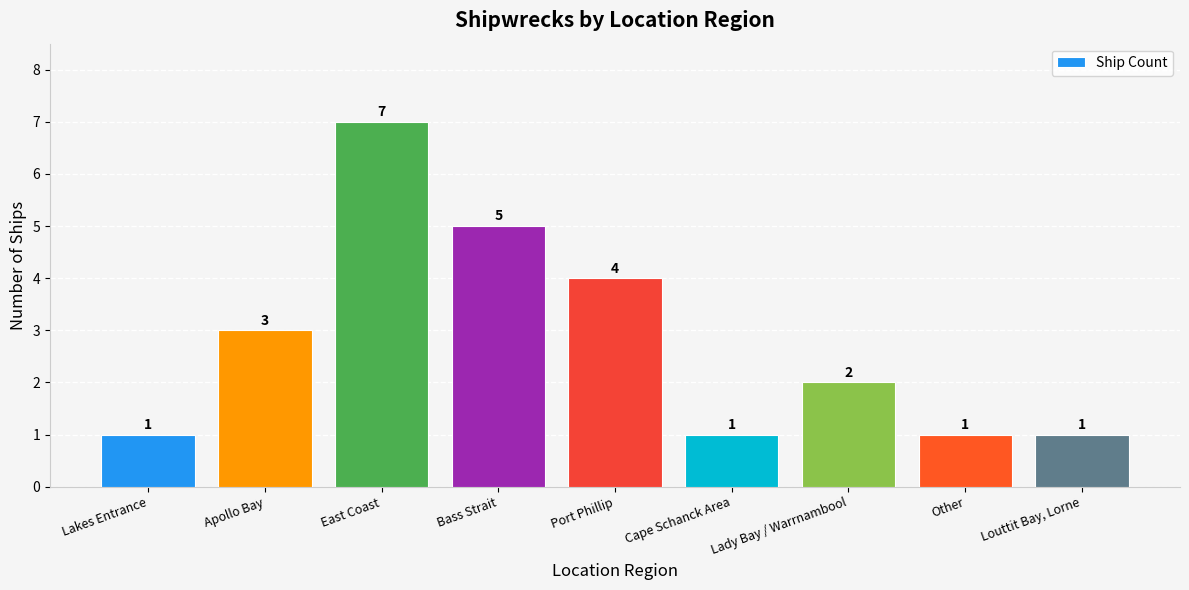

The value at Port Phillip is 6. True or false?

False